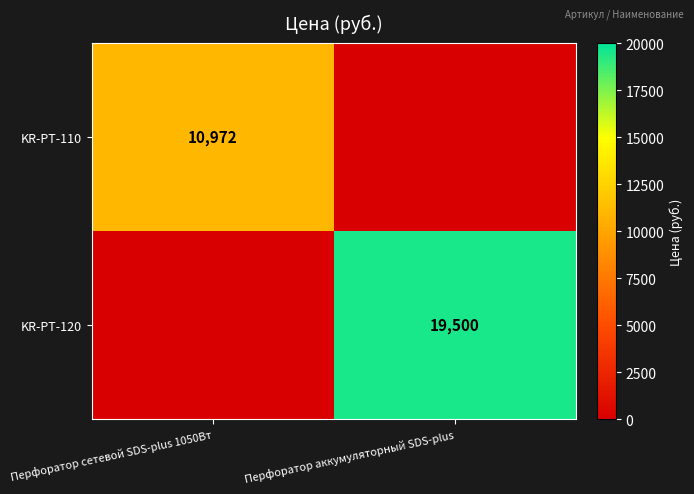

Between Перфоратор сетевой SDS-plus 1050Вт and Перфоратор аккумуляторный SDS-plus, which series saw the biggest shift?

KR-PT-120